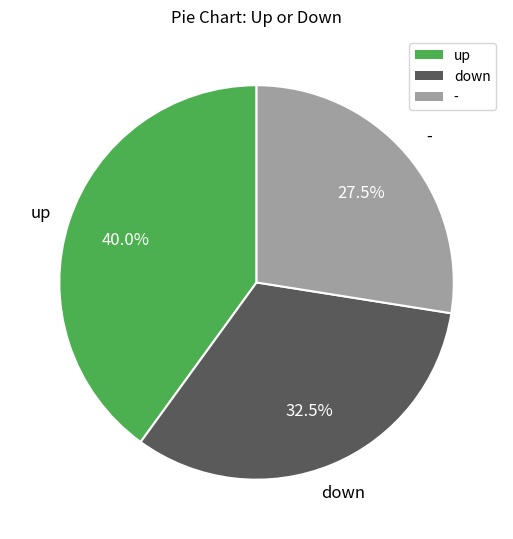

To the nearest percent, what is the average slice percentage?

33%